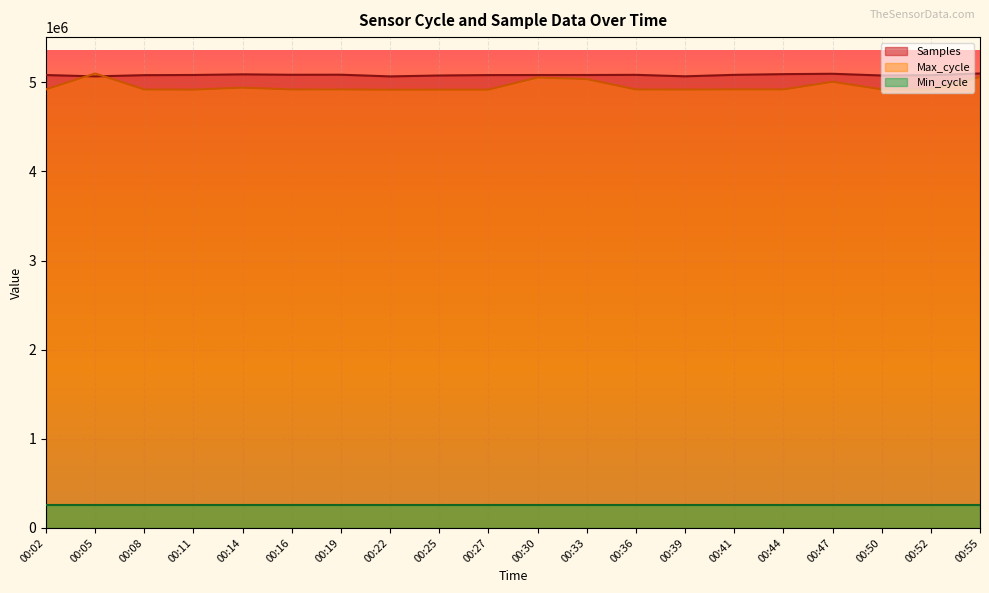

What is the spread (max minus min) of values at 00:27?

4826932.0